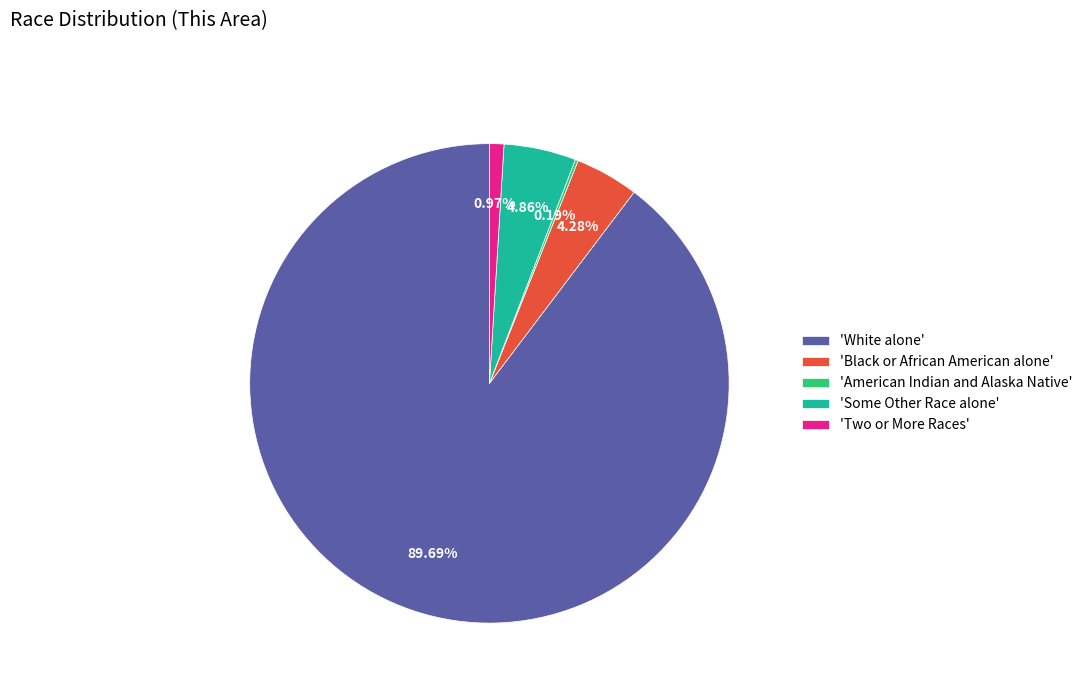

Is there a majority slice in this chart?

Yes